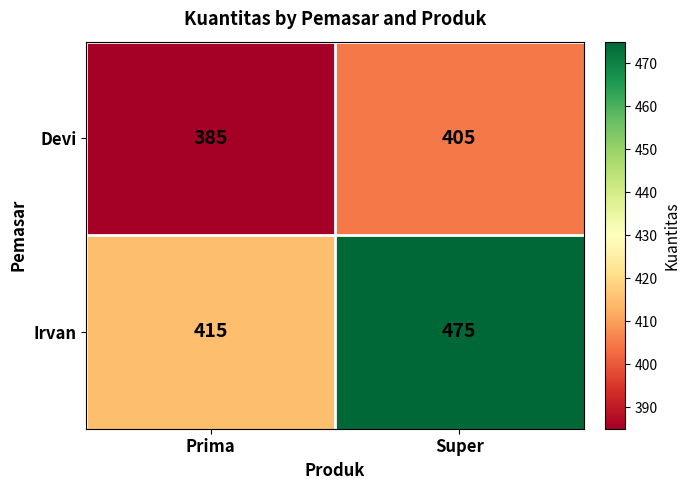

Read the Devi value at Prima.

385